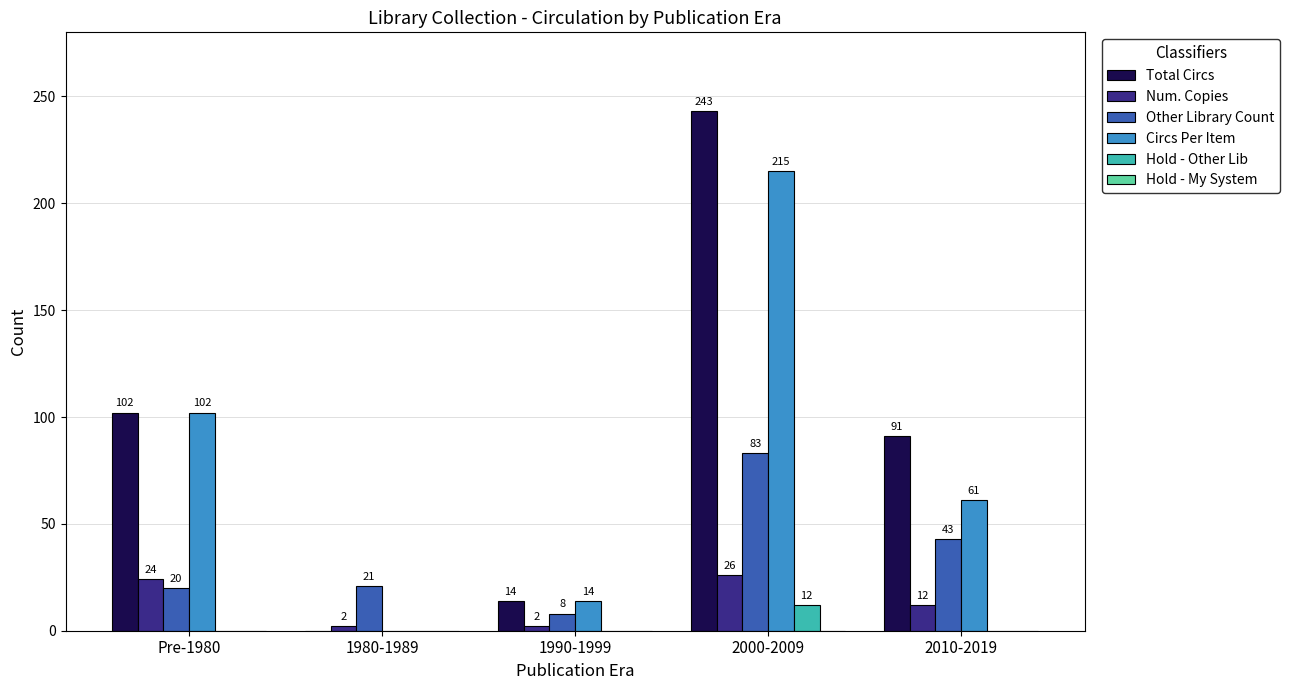

At which category does the chart reach its peak across all series?

2000-2009